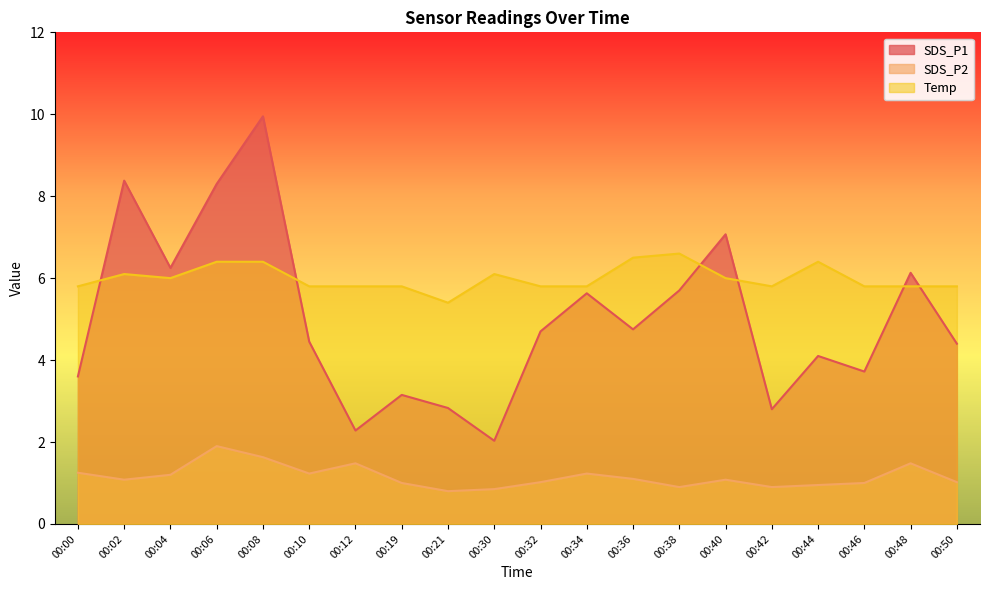

At how many categories does at least one series exceed 7?

4